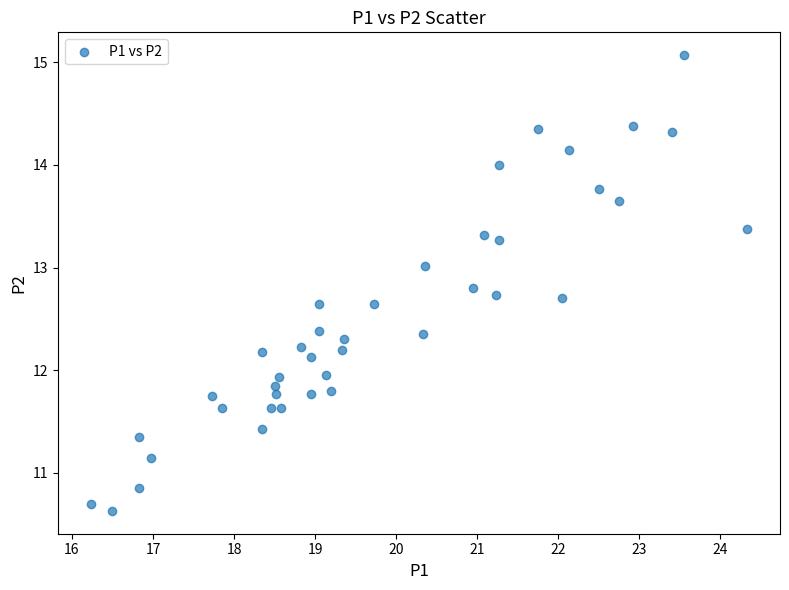

What is the range of X values (max minus min)?

8.1